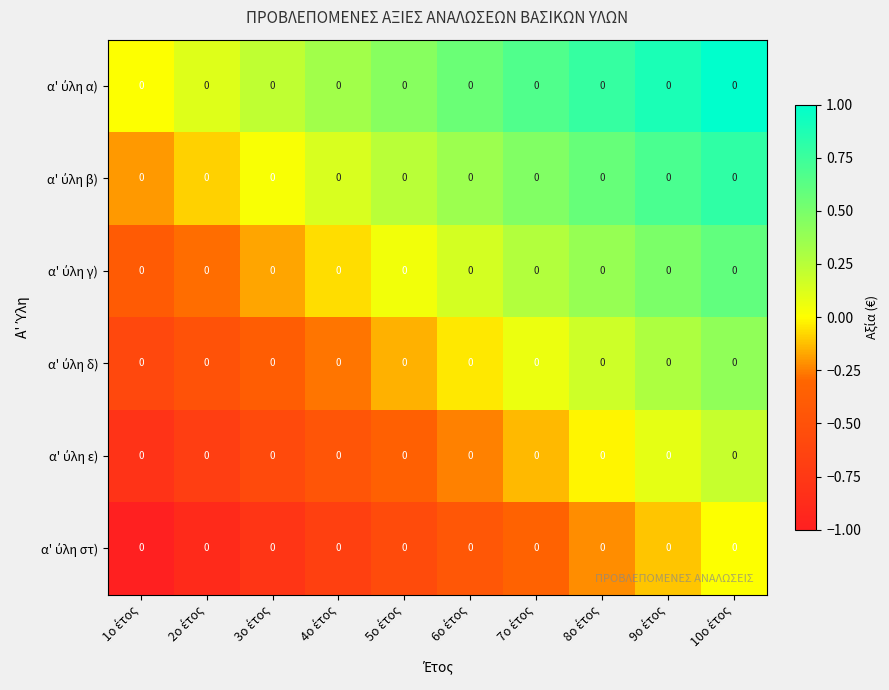

Rank the series at 4ο έτος from highest to lowest value.

α' ύλη α), α' ύλη β), α' ύλη γ), α' ύλη δ), α' ύλη ε), α' ύλη στ)